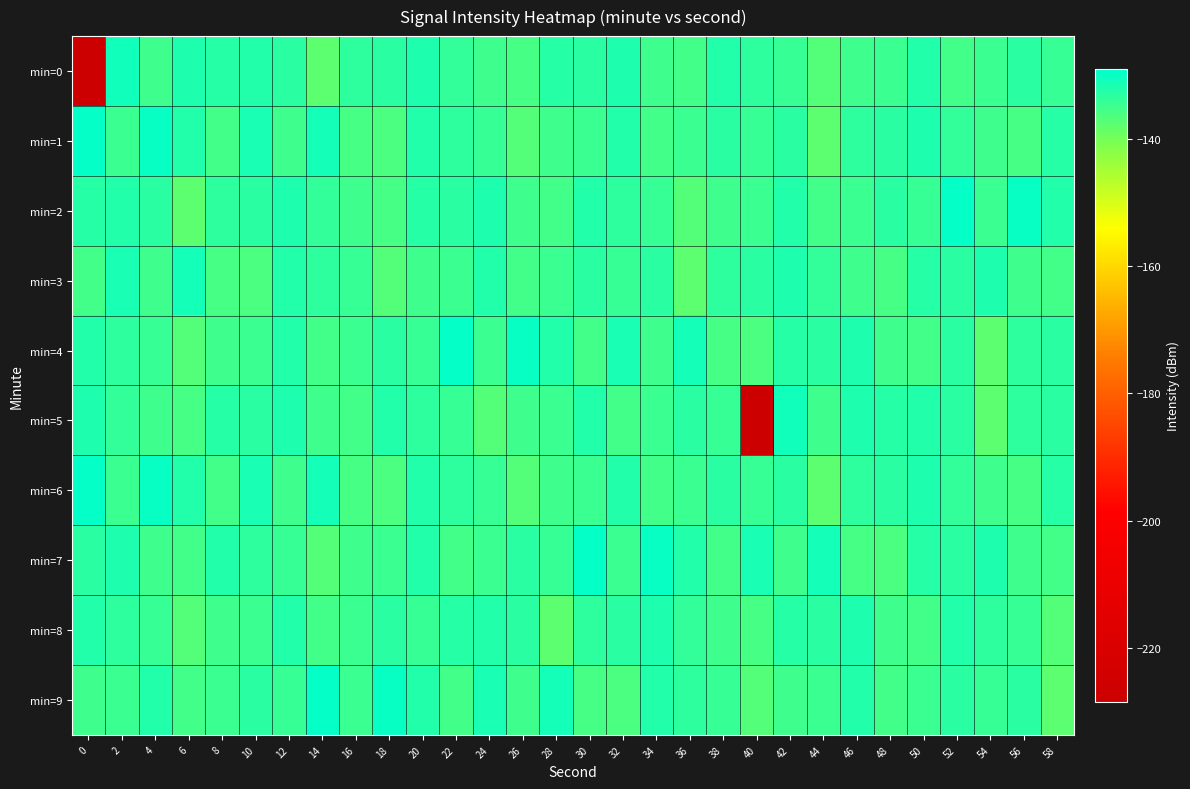

List the series in order of their peak value, highest first.

min=1, min=2, min=4, min=6, min=7, min=9, min=0, min=5, min=3, min=8